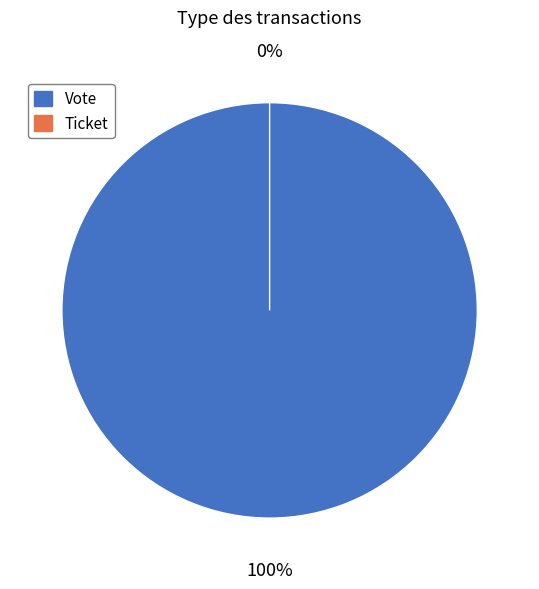

Is the sum of Ticket and Vote greater than half?

Yes